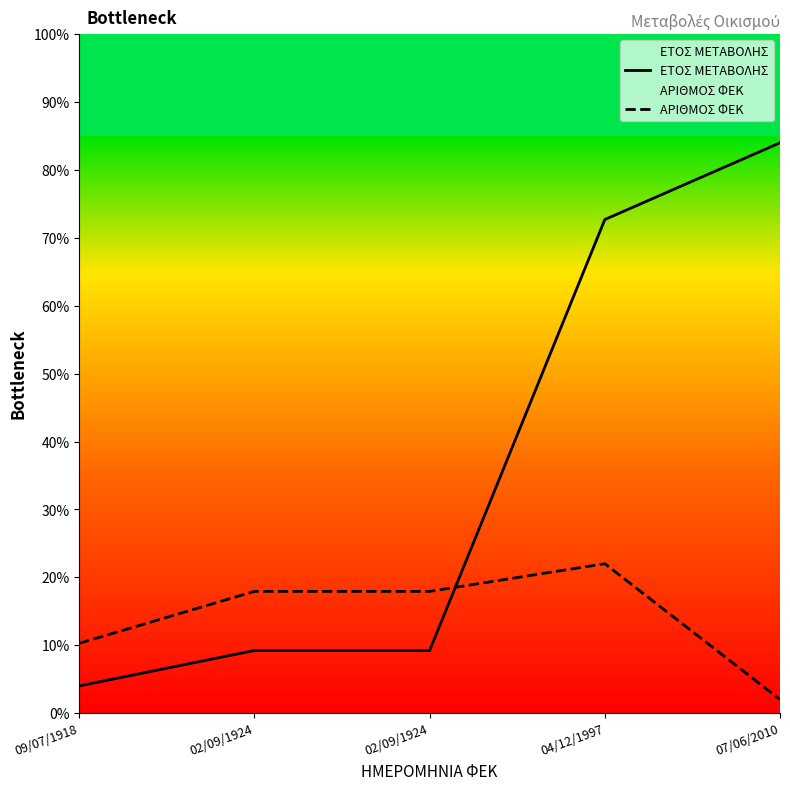

Rank the categories by ΕΤΟΣ ΜΕΤΑΒΟΛΗΣ value from lowest to highest.

09/07/1918, 02/09/1924, 02/09/1924, 04/12/1997, 07/06/2010